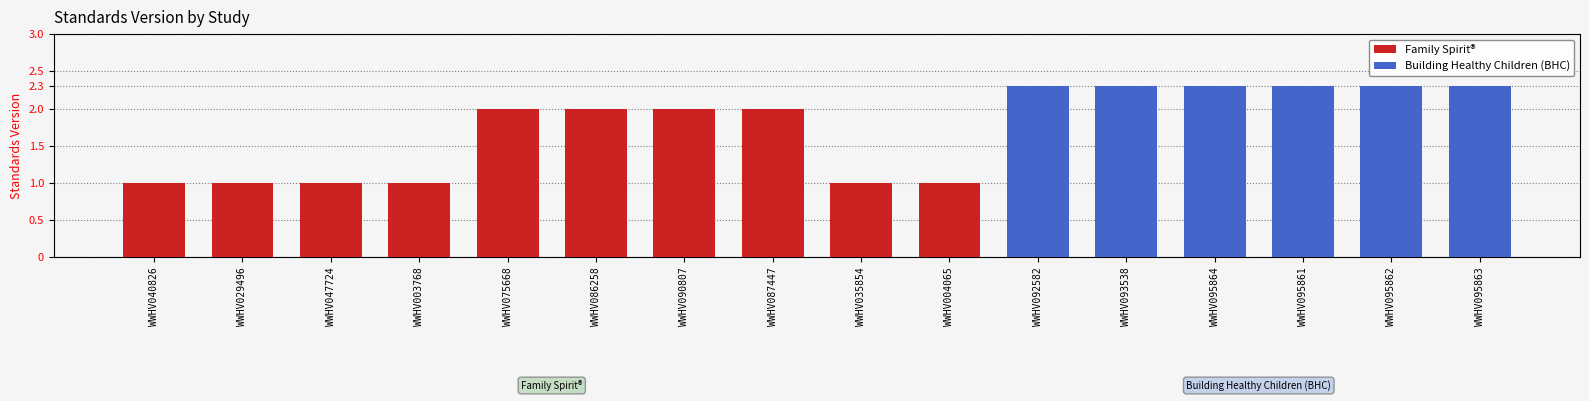

What is the value of the Building Healthy Children (BHC) bar at the 14th from the left?

2.3